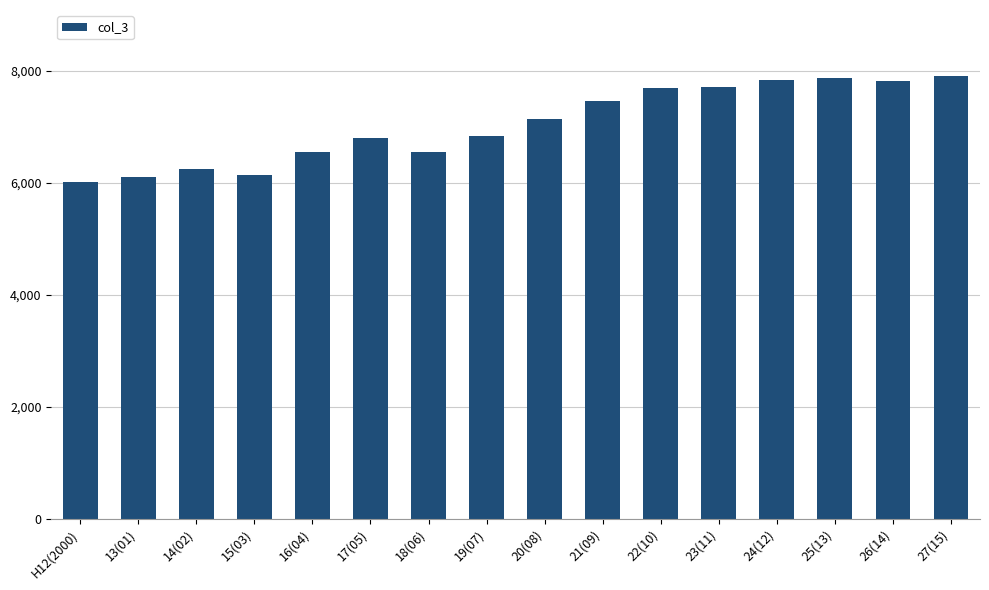

The value at 13(01) is 2921. True or false?

False